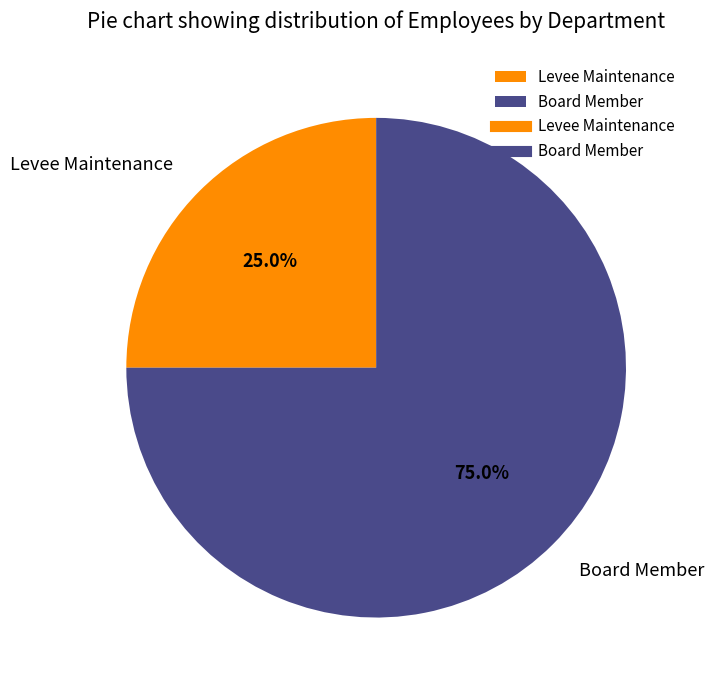

Which category has the smallest portion of the pie?

Levee Maintenance